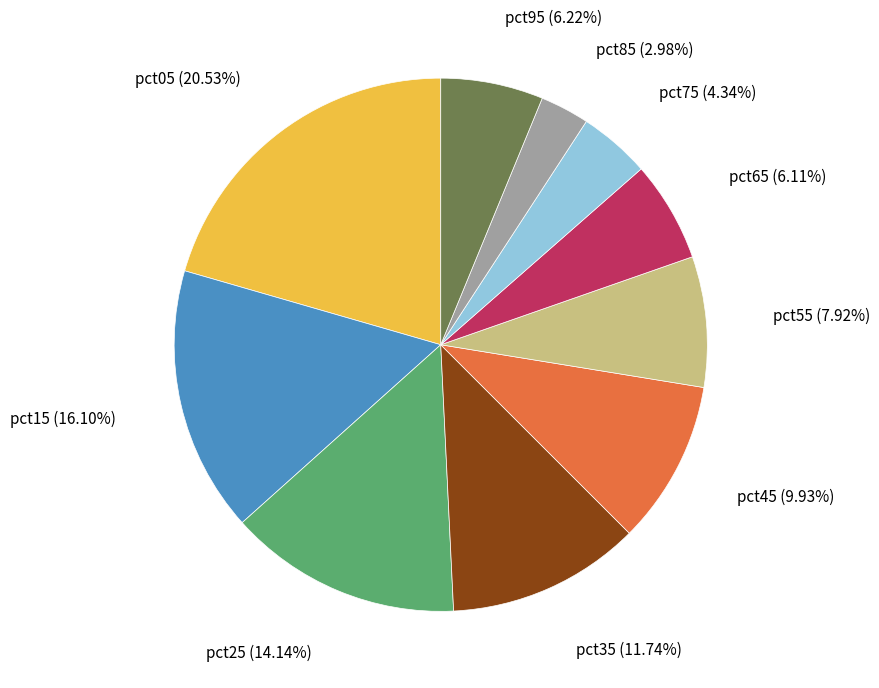

To the nearest percent, what is the difference between the largest and smallest slice percentages?

18%